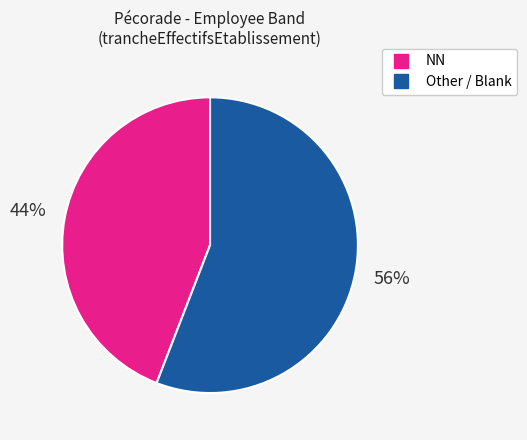

To the nearest percent, what is the average slice percentage?

50%